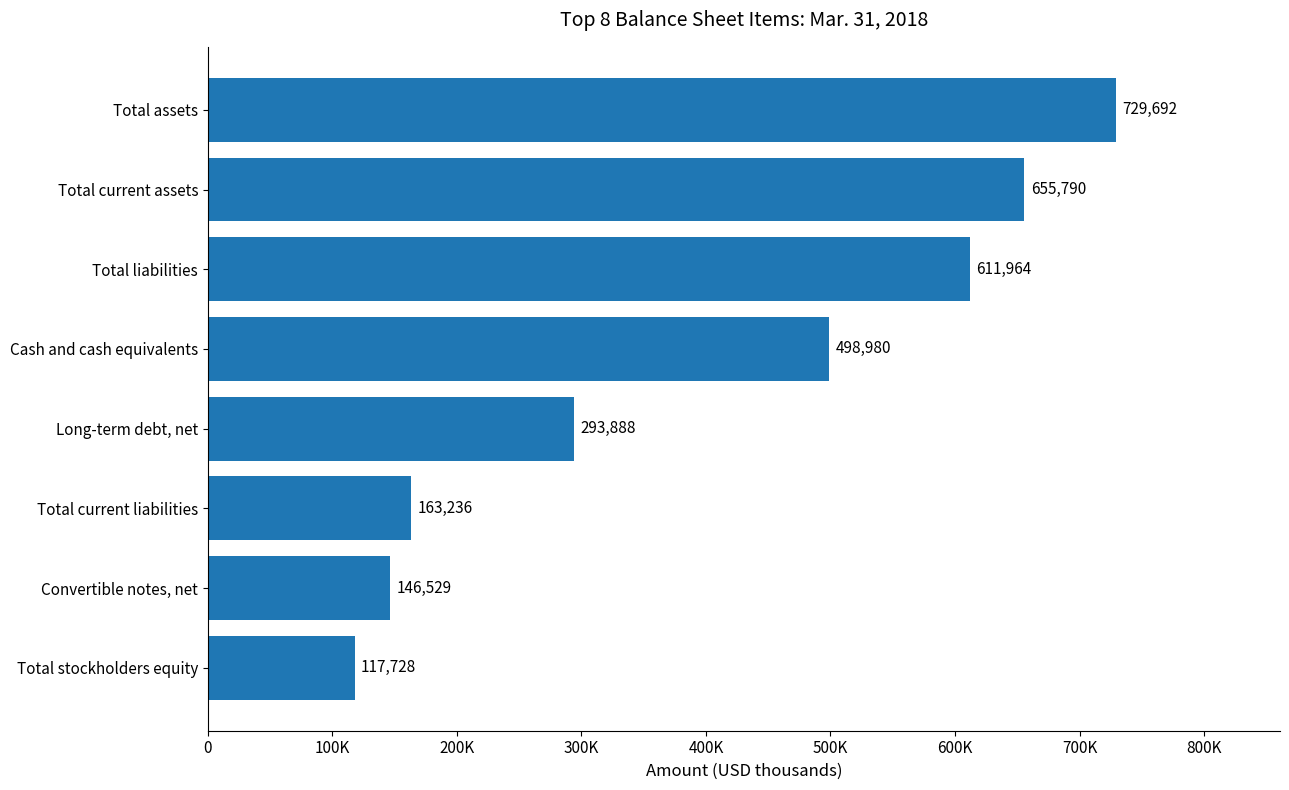

Does the chart contain any negative values?

No